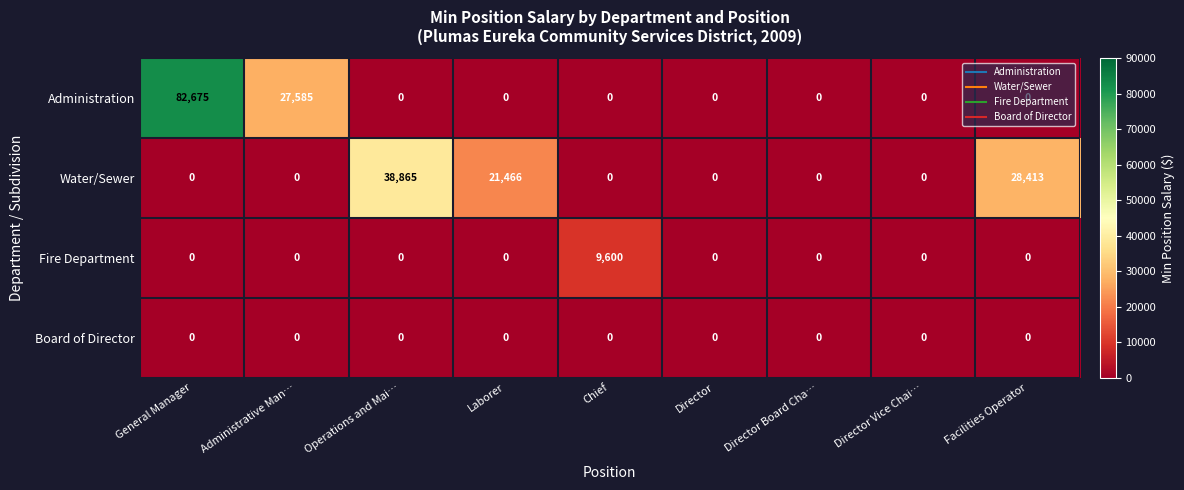

Is it true that Fire Department equals -3480 at Director Vice Chai…?

False